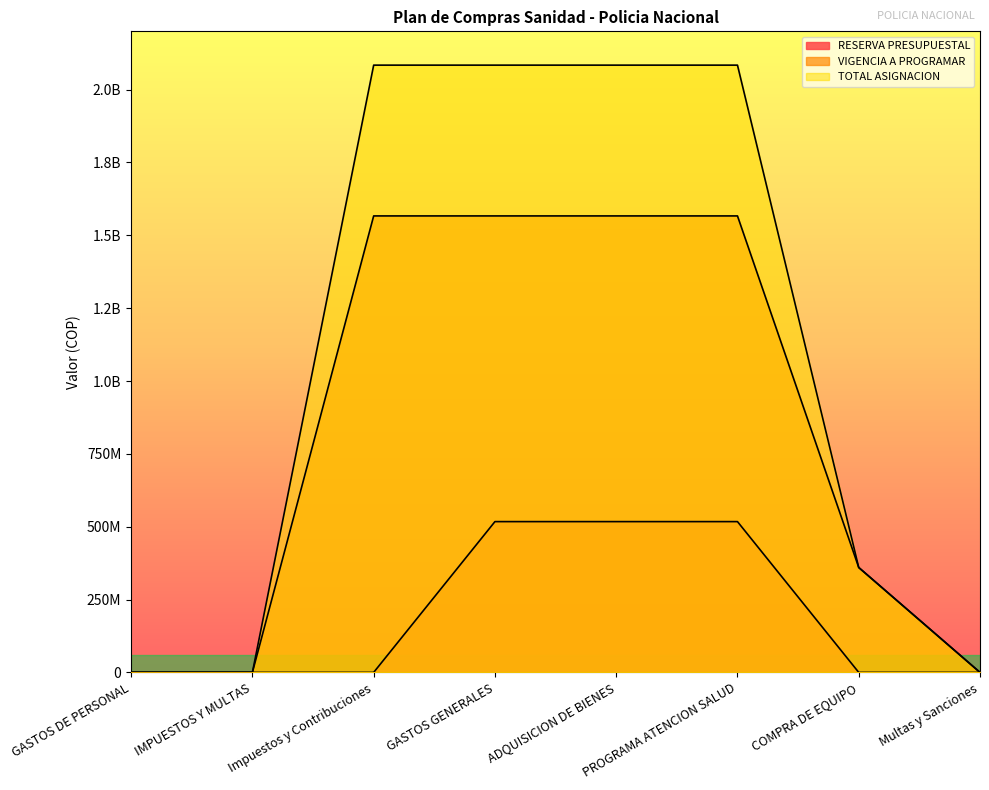

True or false: VIGENCIA A PROGRAMAR has a value of 1566540357.8 at GASTOS GENERALES.

True